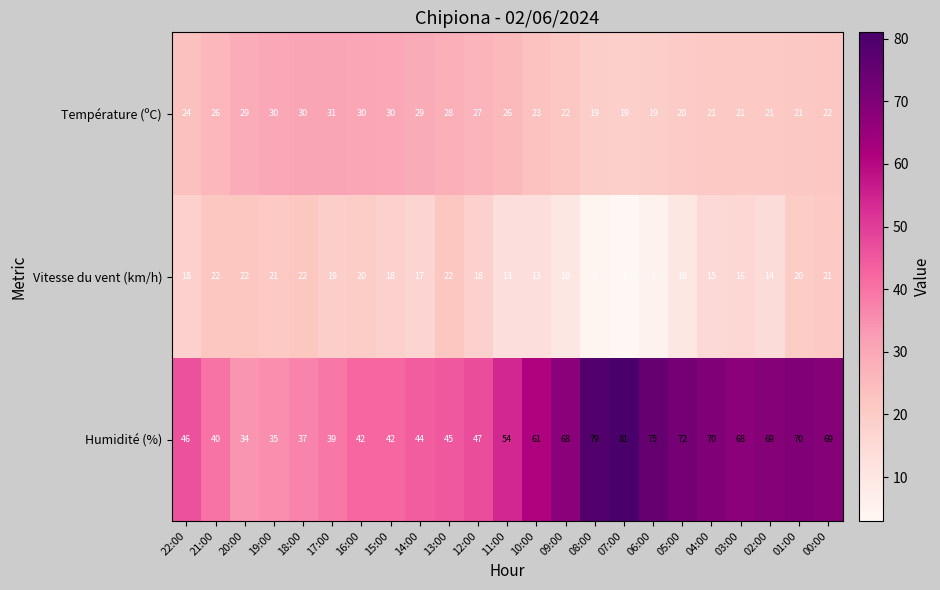

What is the difference between the highest and lowest values at 14:00?

27